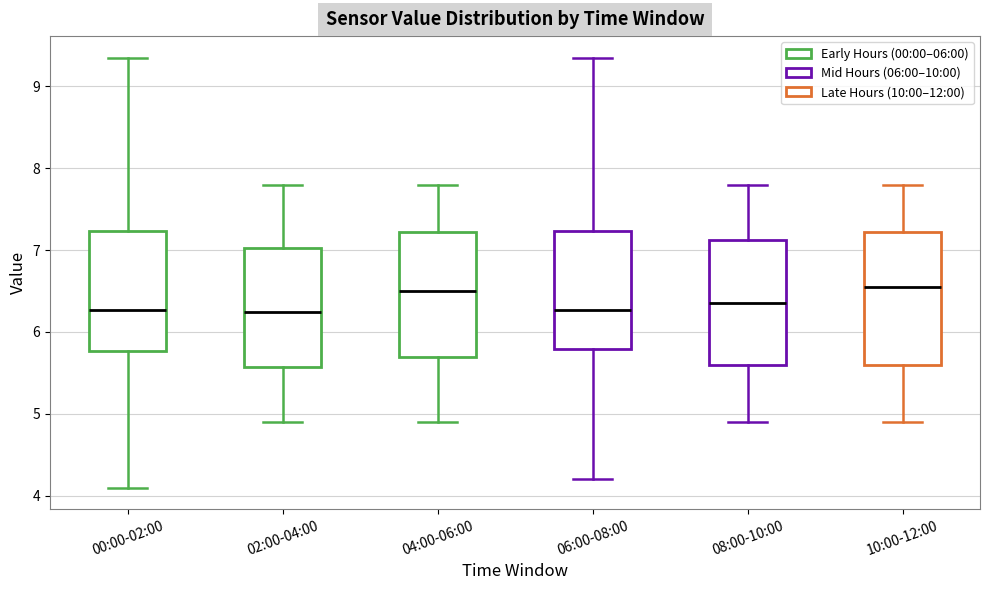

Reading left to right, read every box against the y-axis: the position of its median line, the range the box covers, and the ends of its whiskers. The values are not printed on the chart, so give them approximately, as read against the axis.

00:00-02:00: median 6.3, box 5.8 to 7.2, whiskers 4.1 to 9.4
02:00-04:00: median 6.3, box 5.6 to 7.0, whiskers 4.9 to 7.8
04:00-06:00: median 6.5, box 5.7 to 7.2, whiskers 4.9 to 7.8
06:00-08:00: median 6.3, box 5.8 to 7.2, whiskers 4.2 to 9.4
08:00-10:00: median 6.4, box 5.6 to 7.1, whiskers 4.9 to 7.8
10:00-12:00: median 6.6, box 5.6 to 7.2, whiskers 4.9 to 7.8